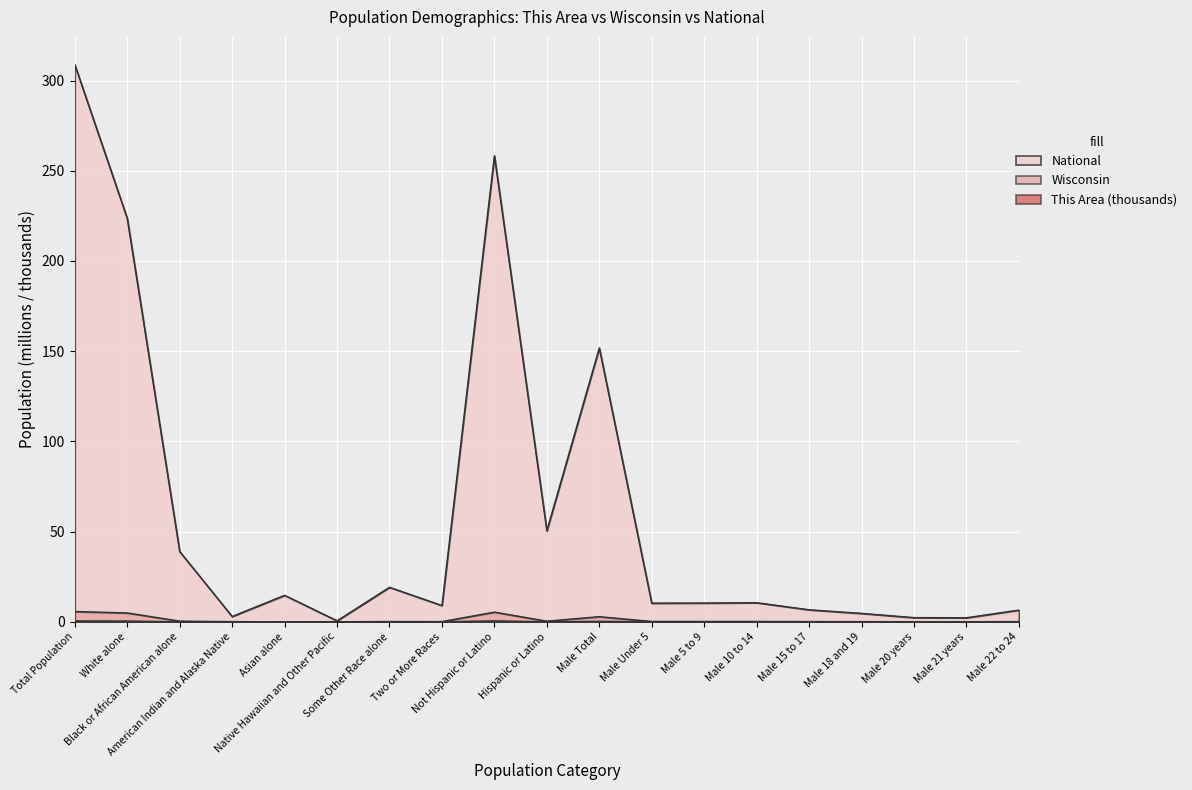

Is it true that This Area equals 0.0 at Male 10 to 14?

True